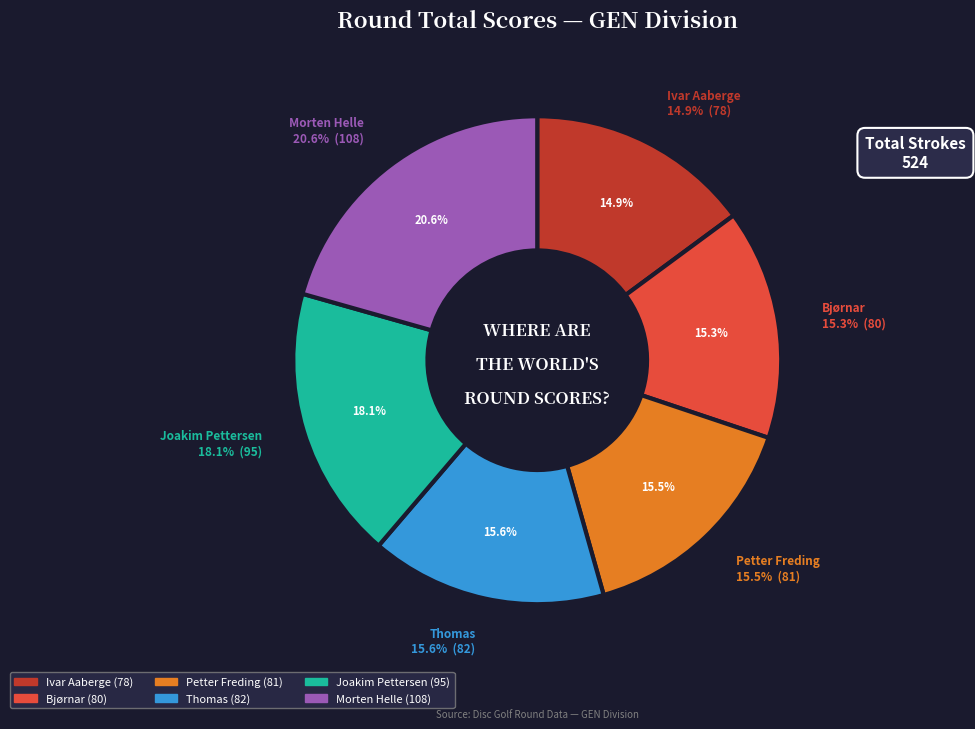

What percentage is the Bjørnar slice, to the nearest percent?

15%